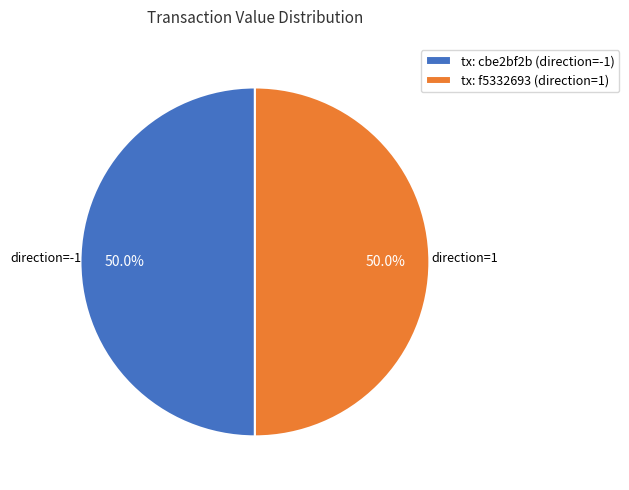

How many segments does this pie chart have?

2